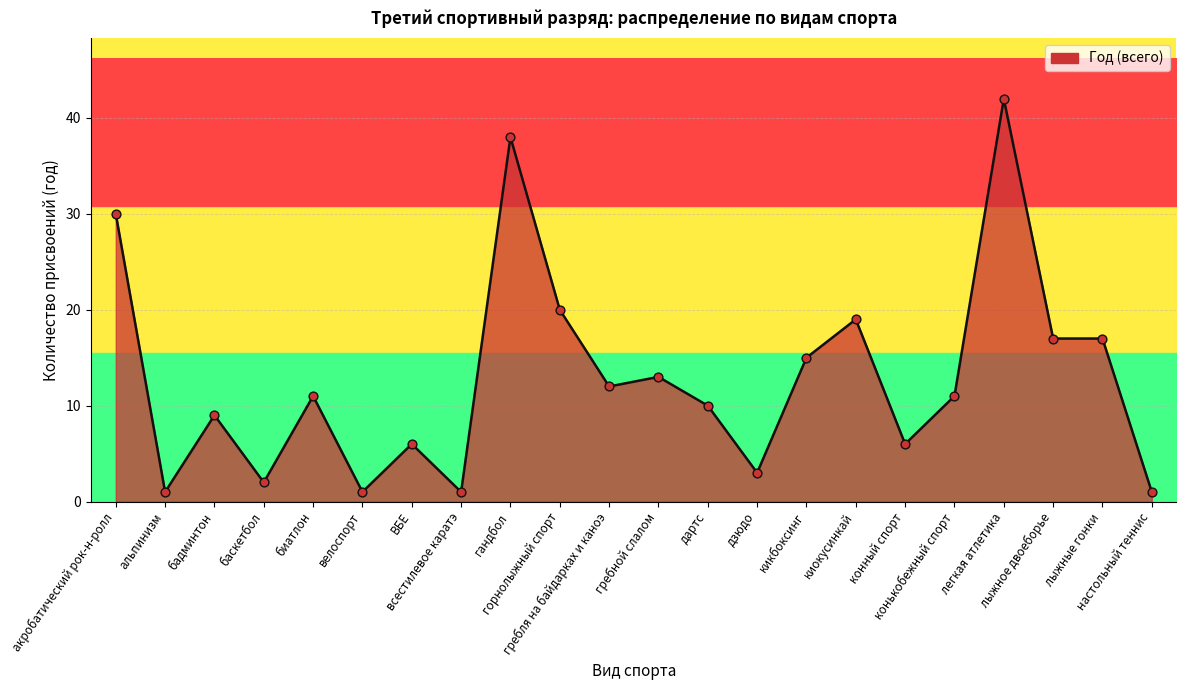

What is the change in value from баскетбол to настольный теннис?

-1